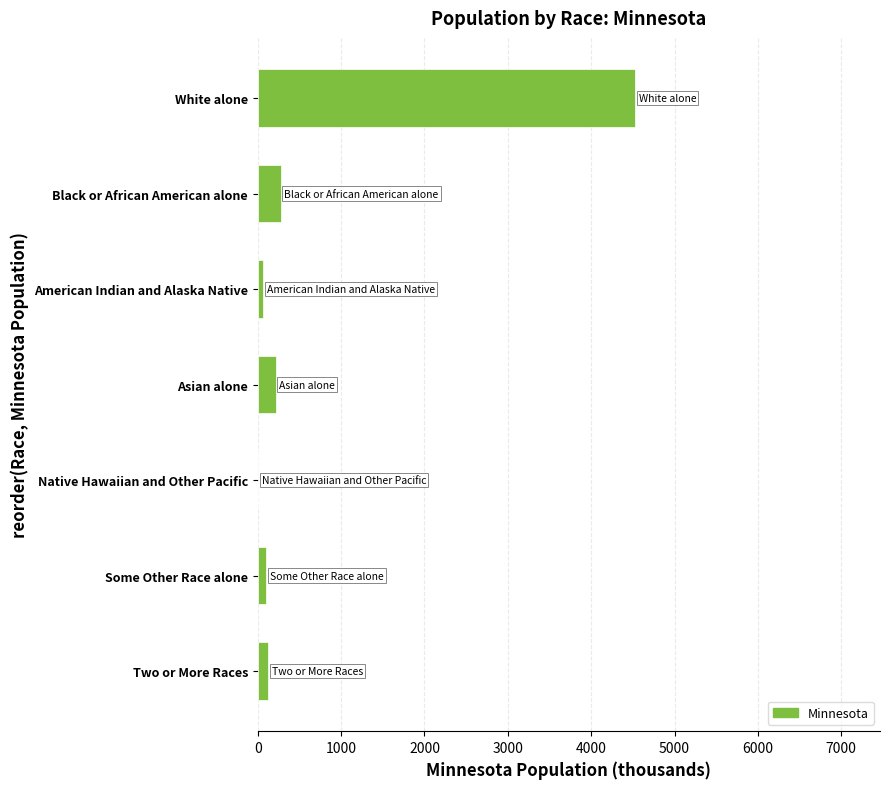

What is the approximate value at White alone?

4524.1